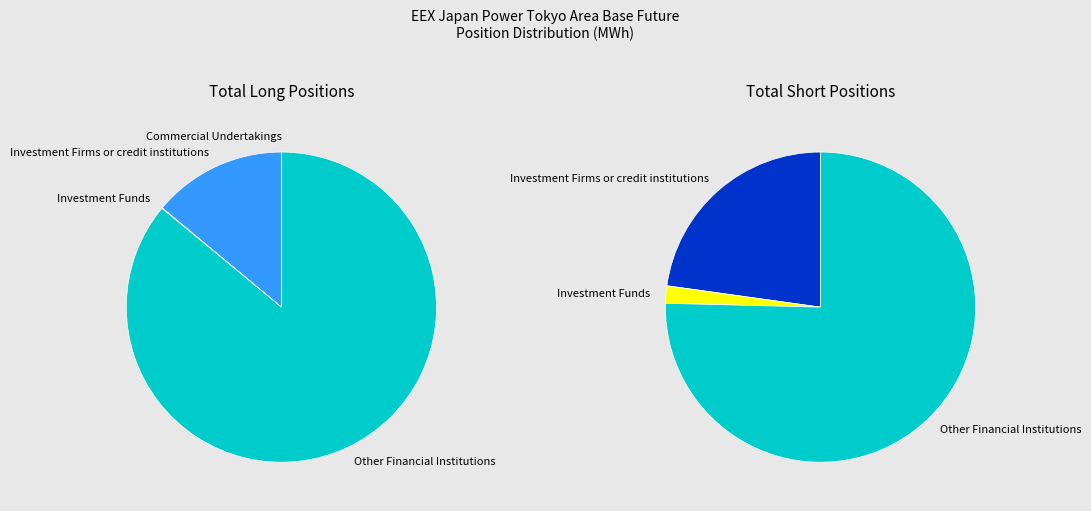

What percentage do Commercial Undertakings and Investment Firms or credit institutions together represent?

14.0%